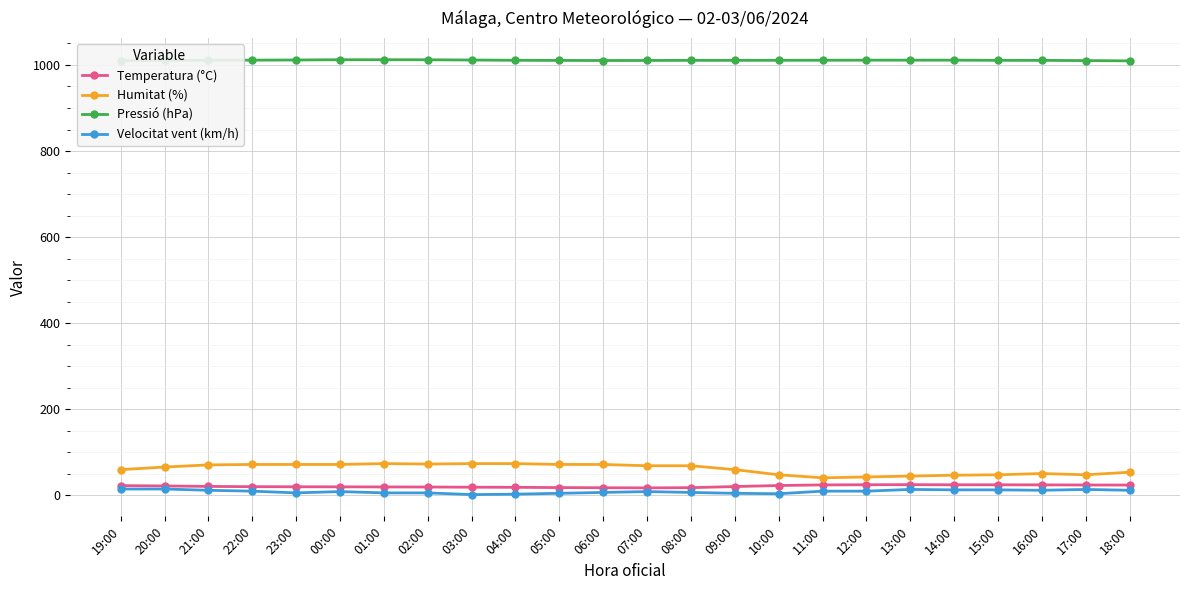

What is the label of the 16th point from the right?

03:00